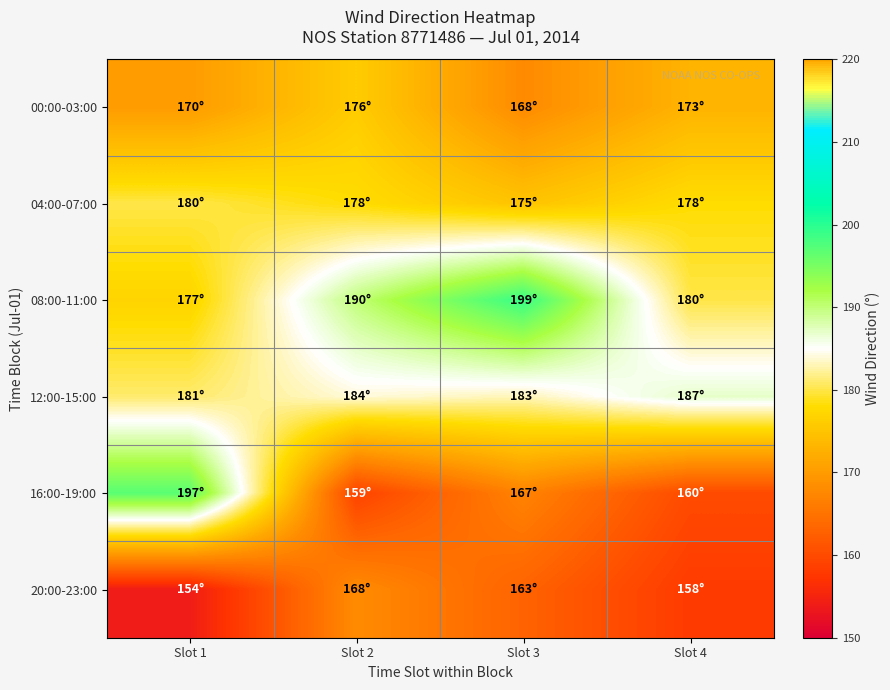

Count the number of data series in this chart.

6